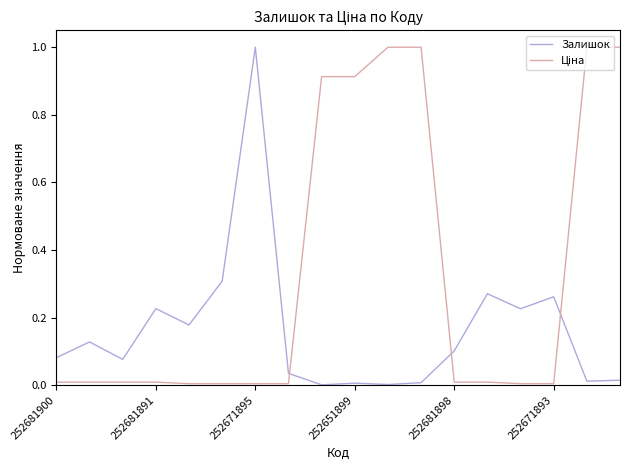

What is the difference between the maximum and minimum values in the Залишок series?

1.0